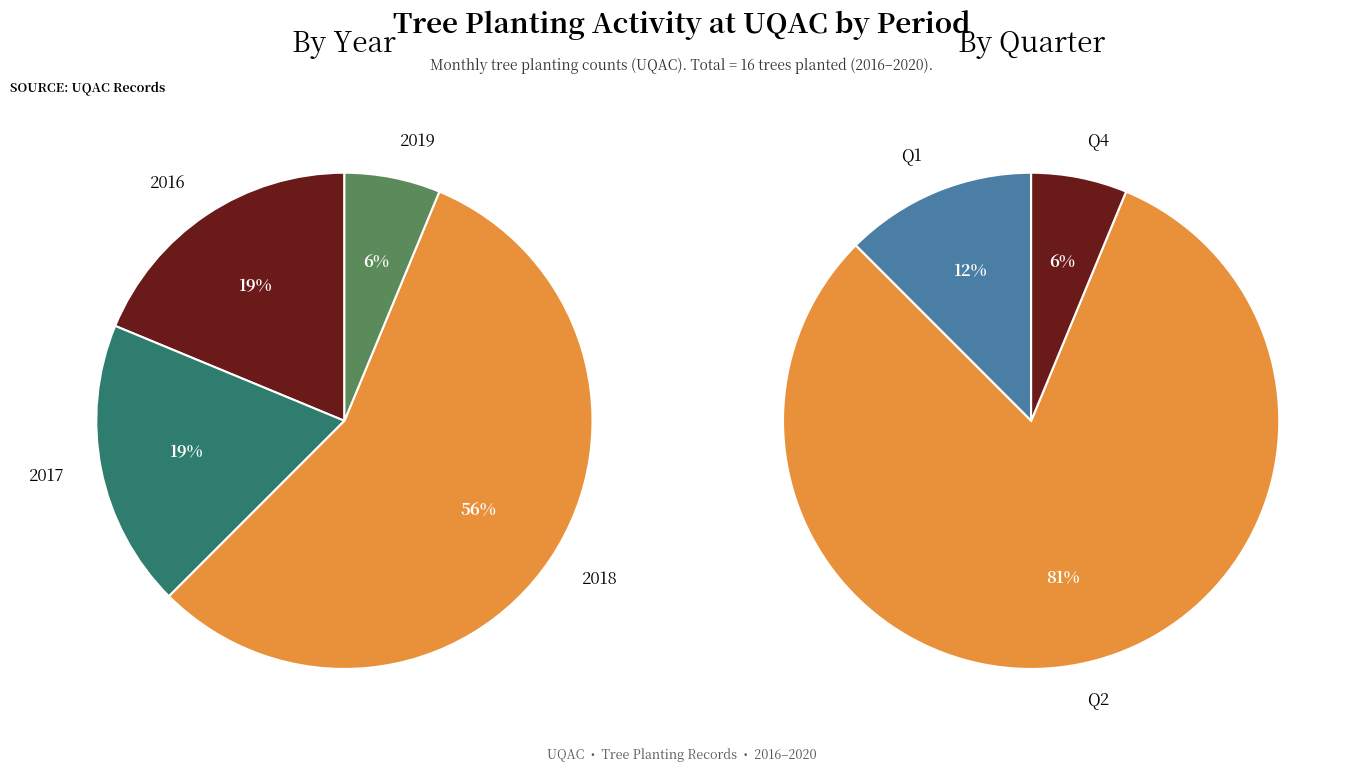

Does 2018-05 account for over 50% of the chart?

Yes